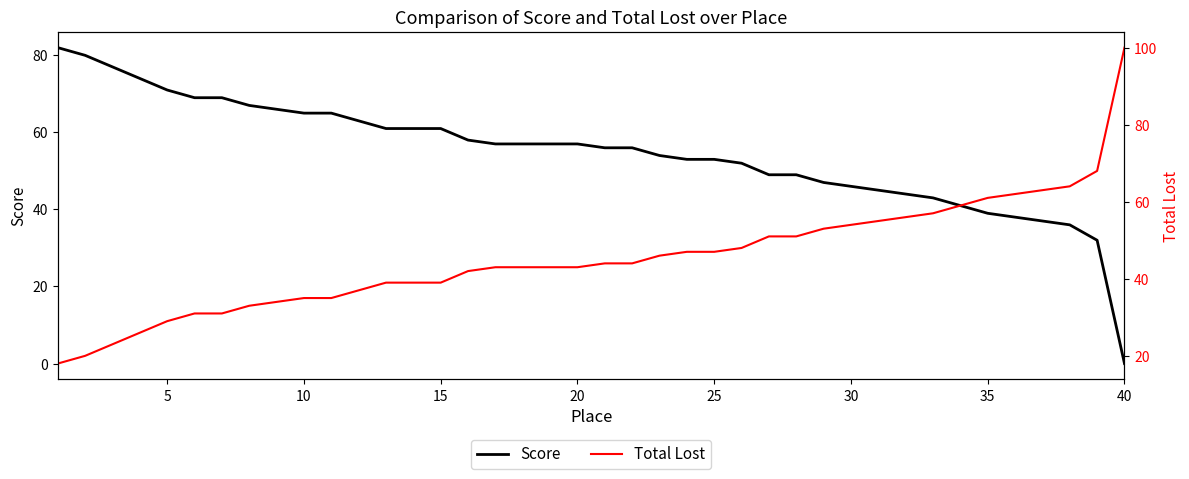

True or false: Score has a value of 61 at 15.

True